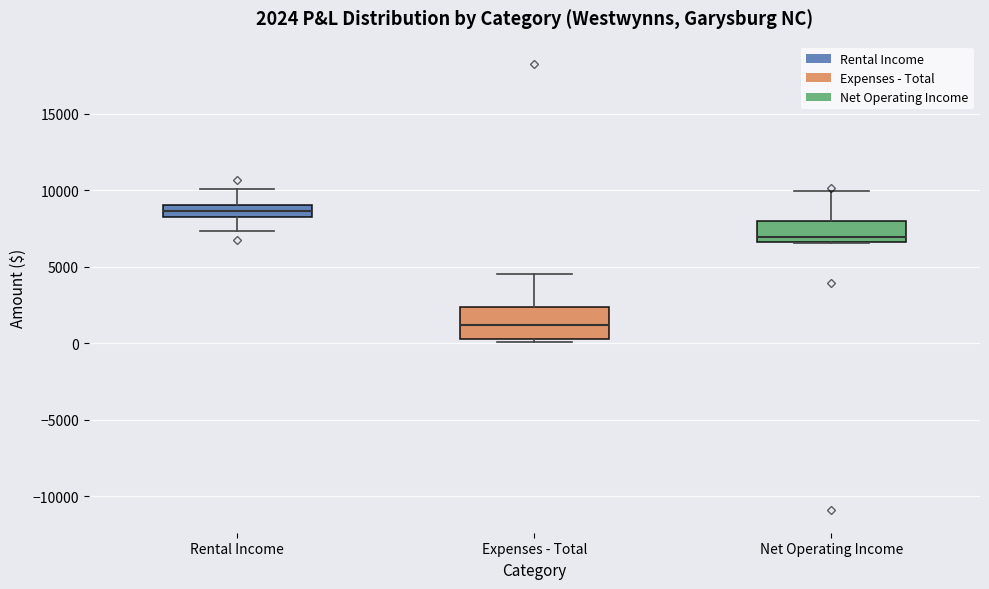

Comparing the boxes themselves (not the whiskers), which one is the tallest?

Expenses - Total